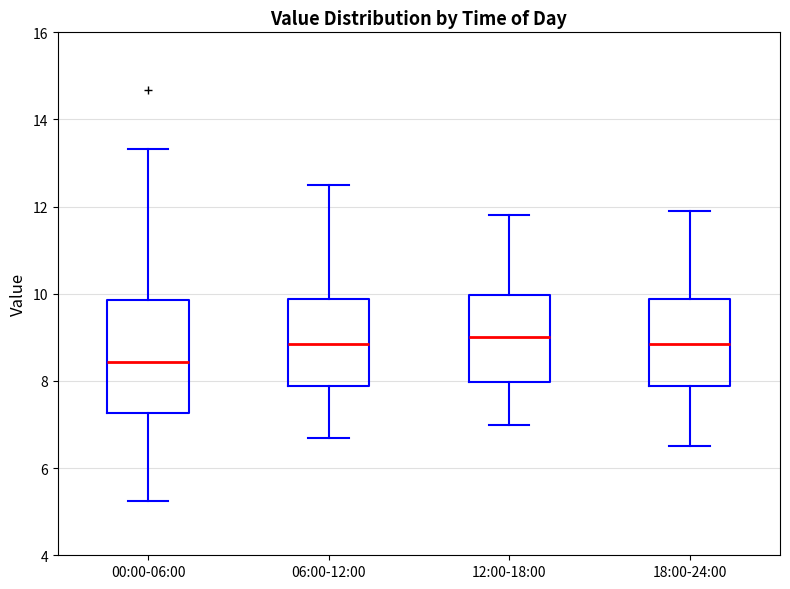

Reading left to right, transcribe this box plot: for each box, give where its median line is, the range the box spans, and where its two whiskers end, as read against the y-axis. The values are not printed on the chart, so give them approximately, as read against the axis.

00:00-06:00: median 8.4, box 7.2 to 9.8, whiskers 5.2 to 13.4
06:00-12:00: median 8.8, box 7.8 to 9.8, whiskers 6.8 to 12.6
12:00-18:00: median 9.0, box 8.0 to 10.0, whiskers 7.0 to 11.8
18:00-24:00: median 8.8, box 7.8 to 9.8, whiskers 6.6 to 12.0